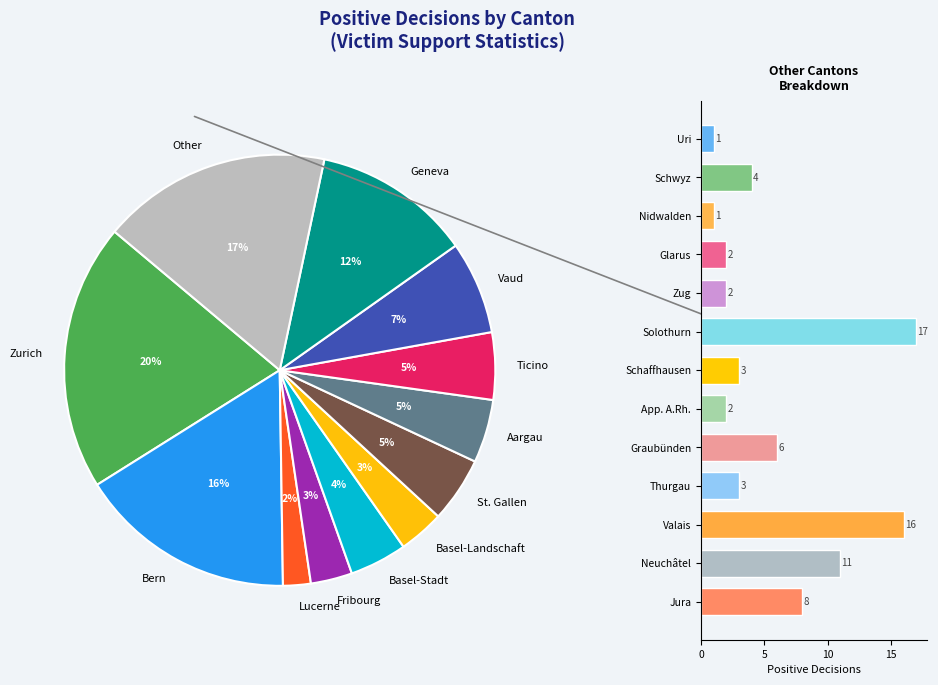

To the nearest percent, what is the average slice percentage?

8%